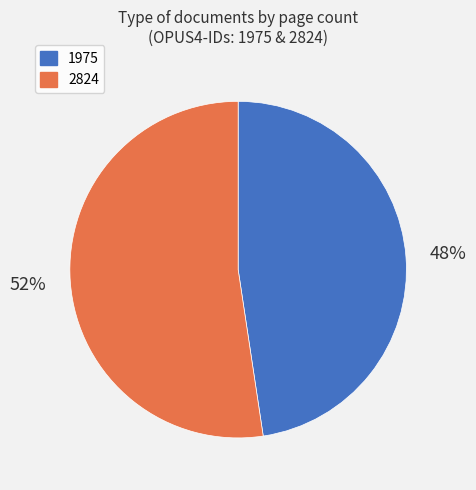

What is the largest slice in the pie chart?

2824